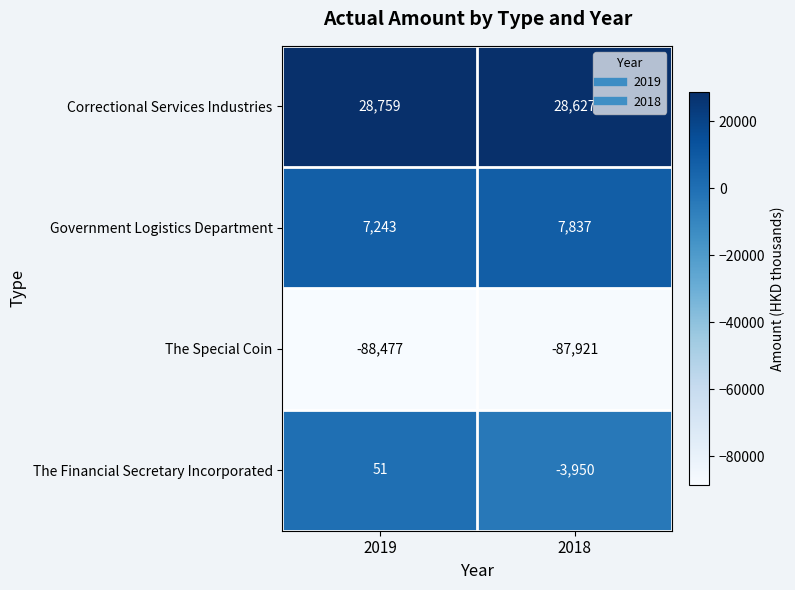

Is it true that Correctional Services Industries equals 50419 at 2018?

False